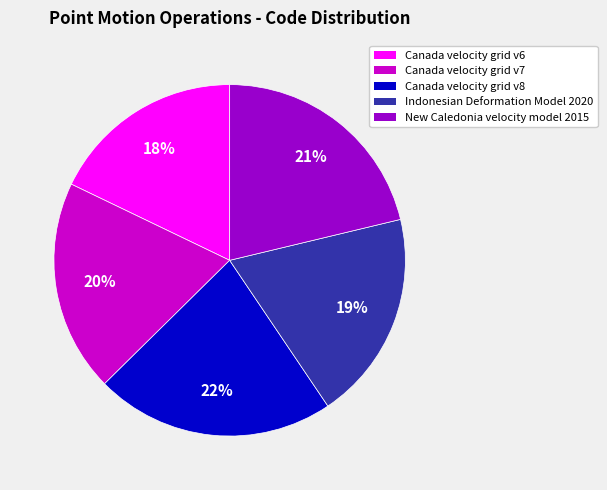

The Canada velocity grid v8 slice represents 28% of the pie. True or false?

False